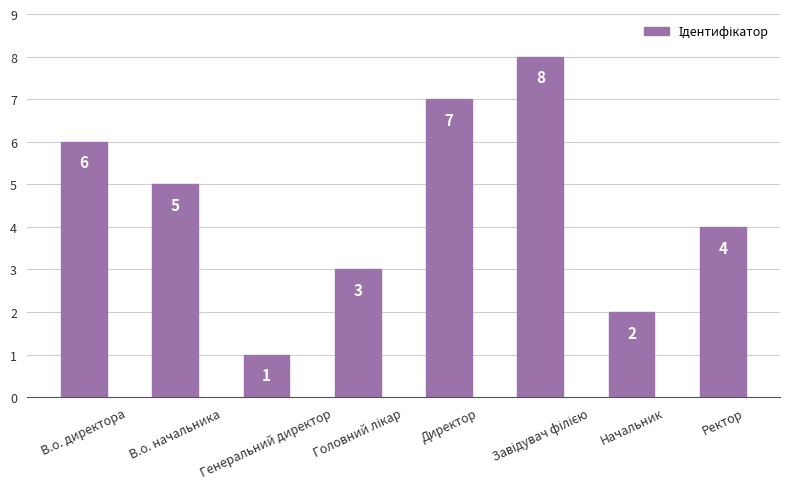

How many distinct data groups are displayed?

1